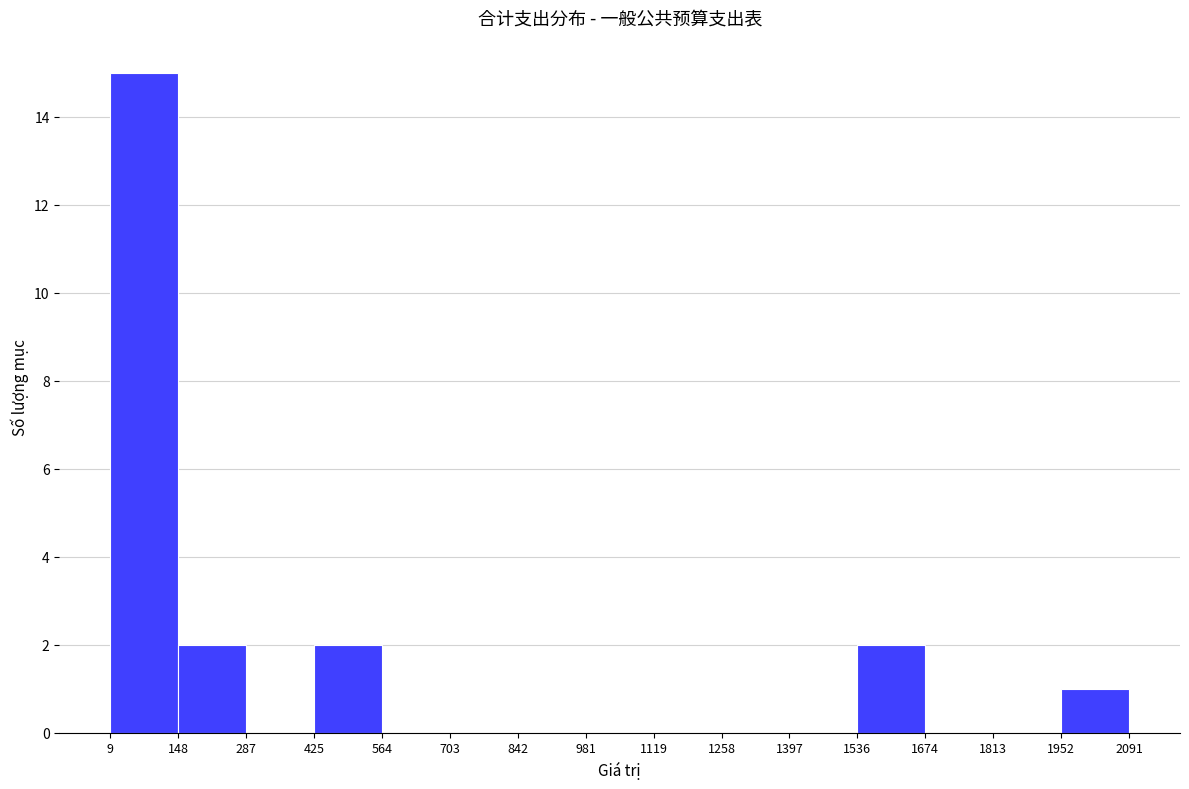

Reading left to right, transcribe this chart: for each bar, give the range it covers on the x-axis and its height. The values are not printed on the chart, so give them approximately, as read against the axis.

9 to 148: 15
148 to 287: 2
287 to 425: 0
425 to 564: 2
564 to 703: 0
703 to 842: 0
842 to 981: 0
981 to 1119: 0
1119 to 1258: 0
1258 to 1397: 0
1397 to 1536: 0
1536 to 1674: 2
1674 to 1813: 0
1813 to 1952: 0
1952 to 2091: 1